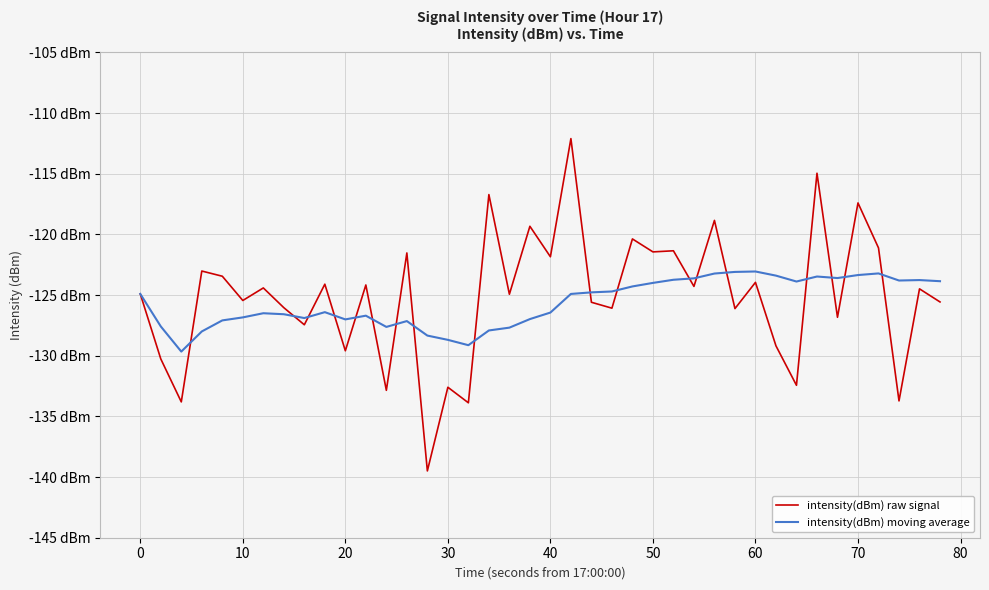

Does the chart display data point markers on the line(s)?

No